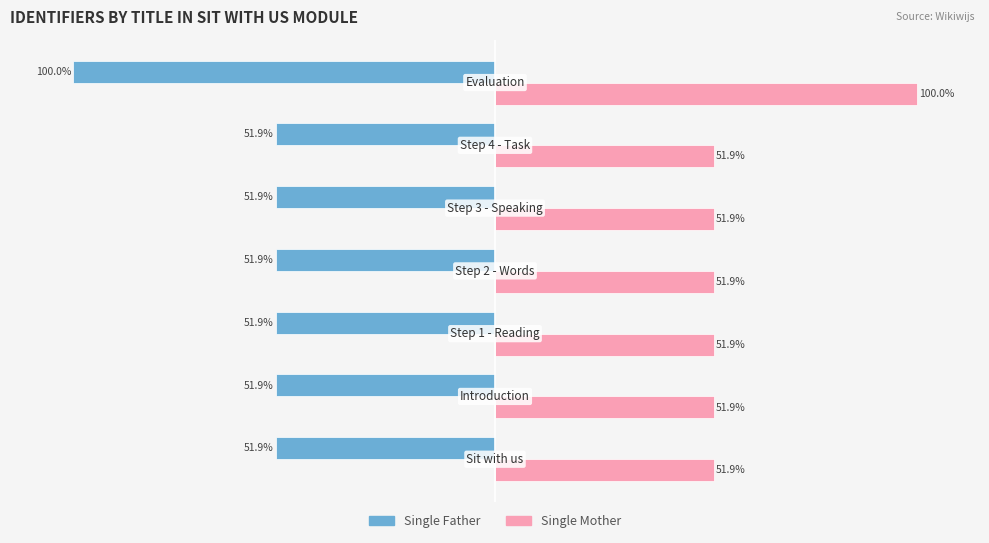

Rank the series by their maximum value, from lowest to highest.

Single Father, Single Mother